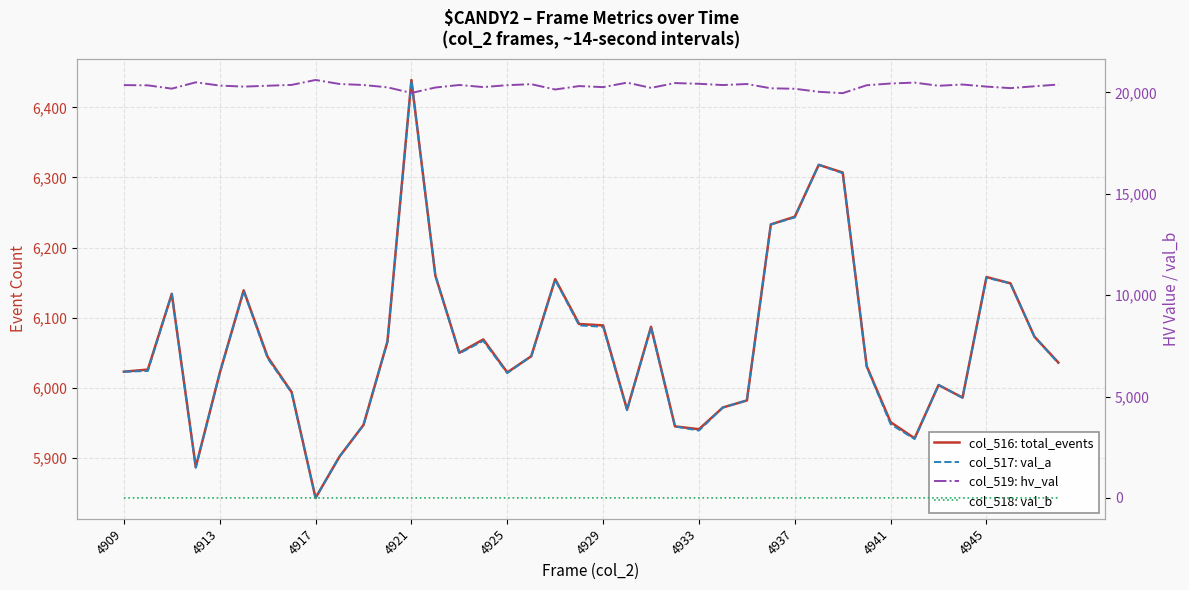

What is the value of the col_517: val_a point at the 12th from the left?

6066